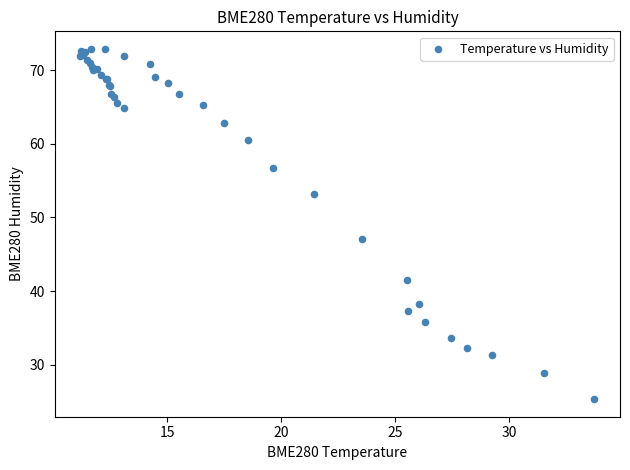

What Y value in the scatter plot is closest to 49?

47.1